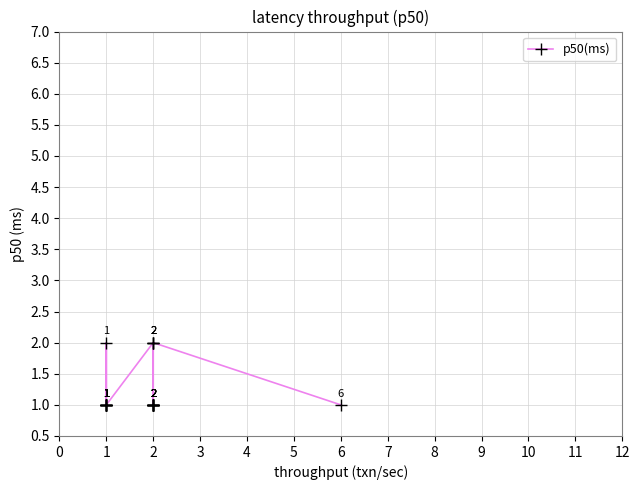

True or false: the data has more than 2 interior local peaks.

False